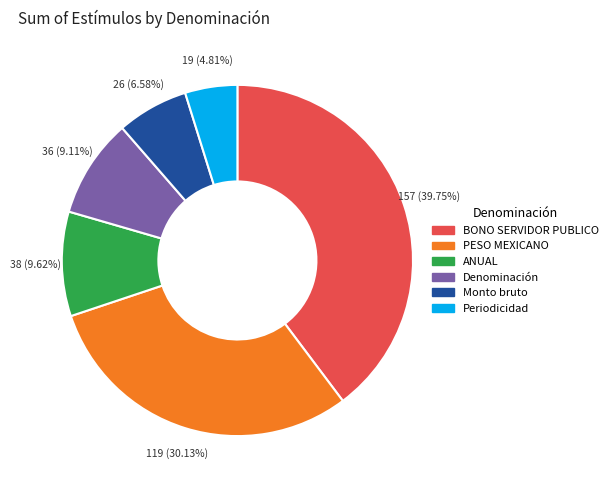

Which slice is the smallest?

Periodicidad